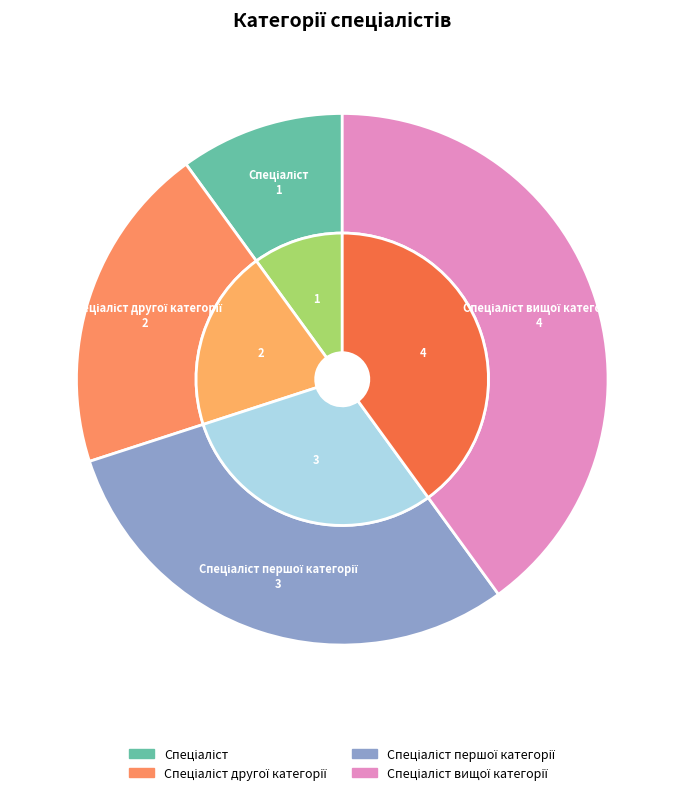

How many segments does this pie chart have?

4